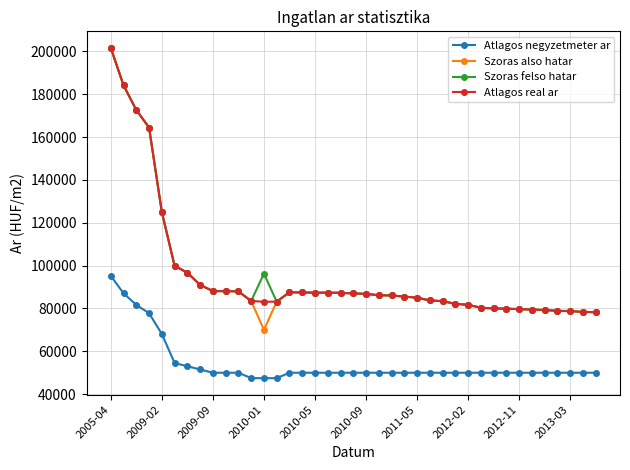

At how many categories does at least one series exceed 168336?

3